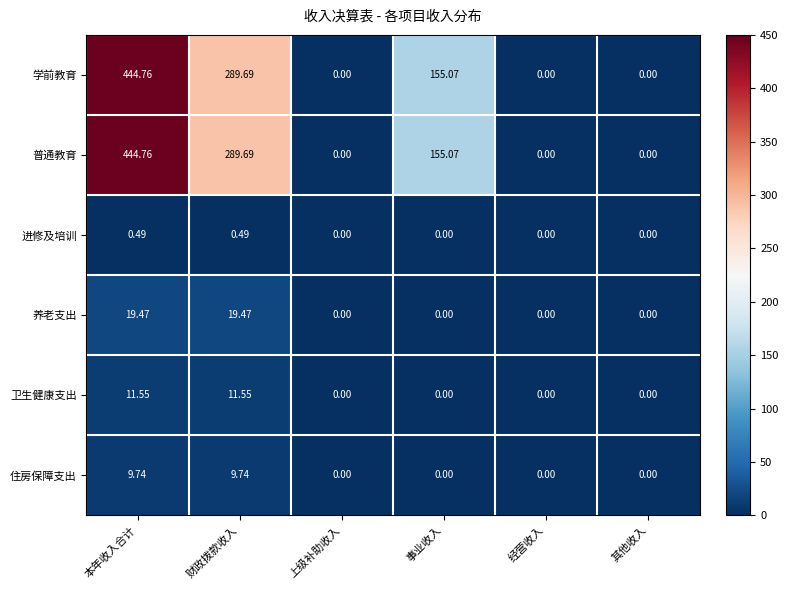

How many values in 养老支出 are above zero?

2